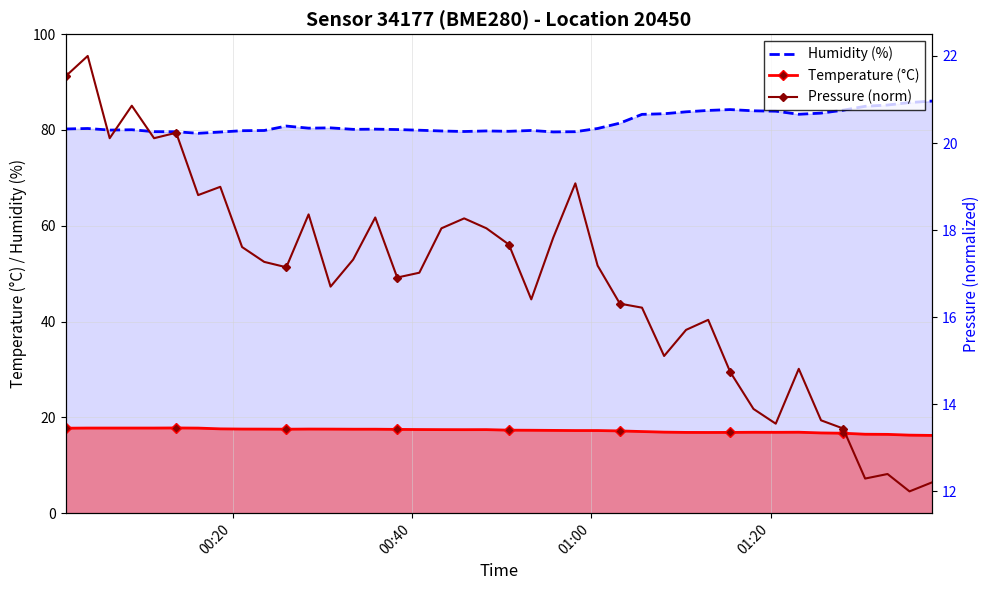

Does the chart have visible grid lines?

Yes